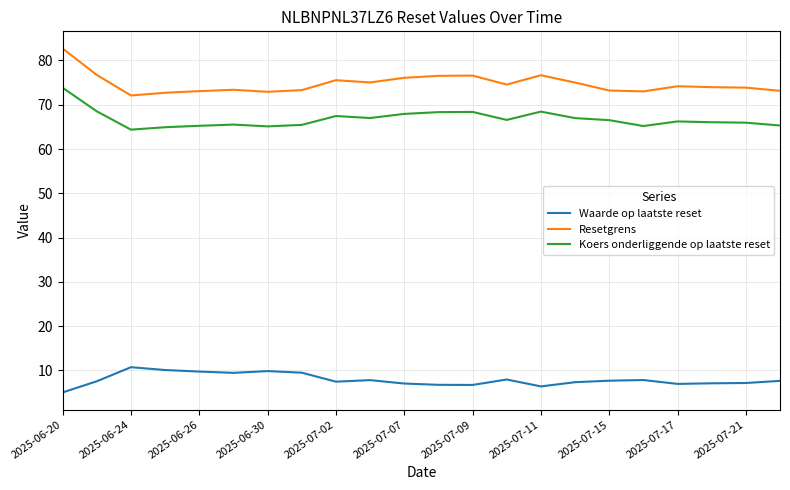

What is the difference between the maximum and minimum values in the Resetgrens series?

10.6